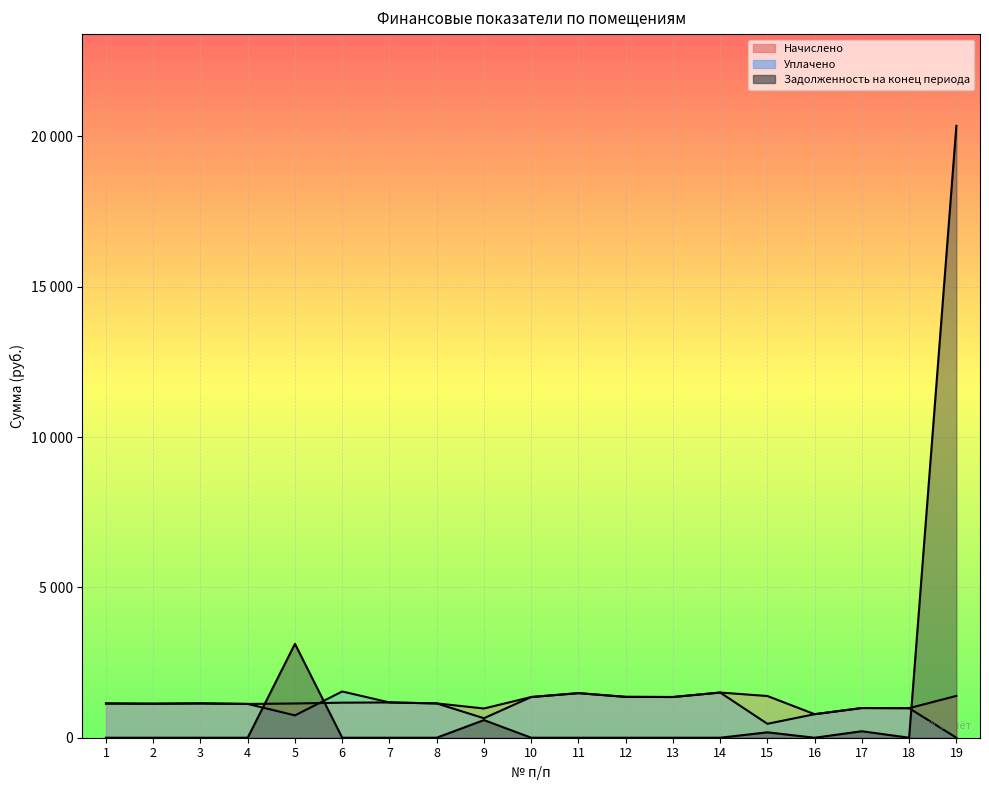

At which label does Задолженность на конец периода reach its peak?

19